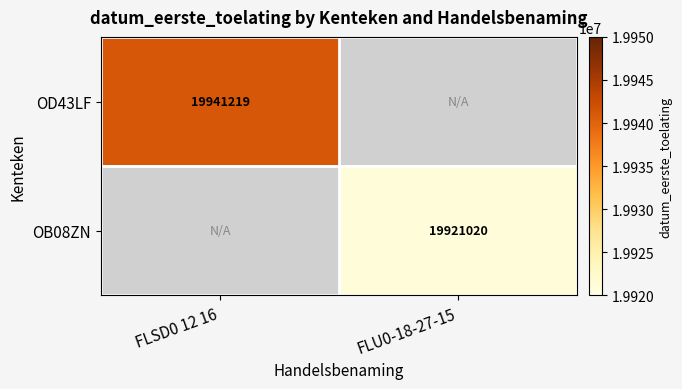

At which category does the chart reach its peak across all series?

FLSD0 12 16